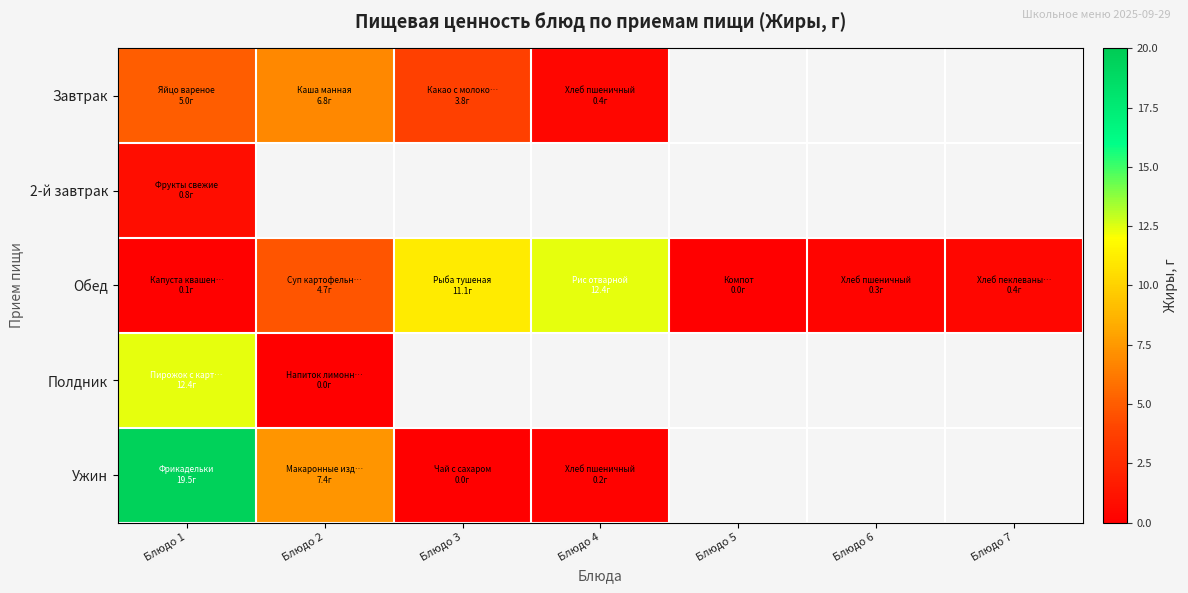

Which label corresponds to the smallest value in the chart?

Блюдо 5